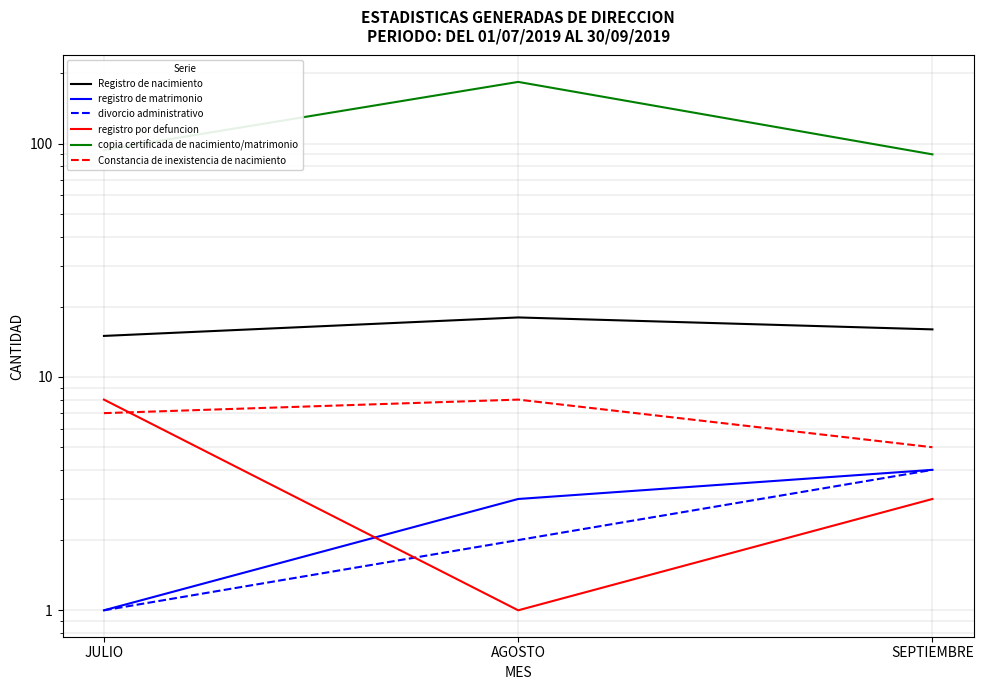

What is the total value across all series at AGOSTO?

216